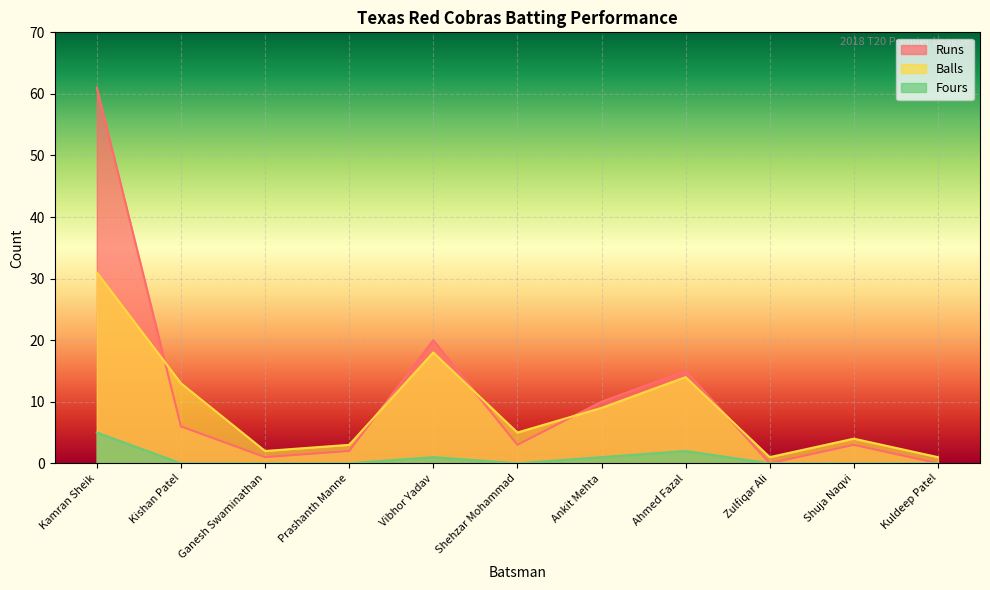

Which series has the largest total across all categories?

Runs